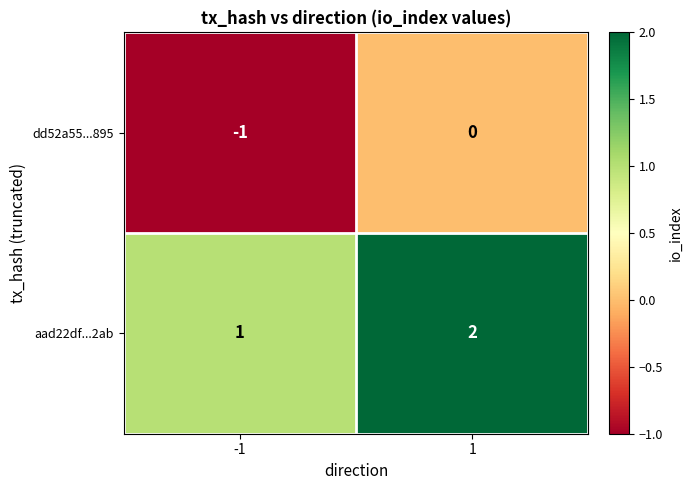

What is the sum of all aad22df...2ab values?

3